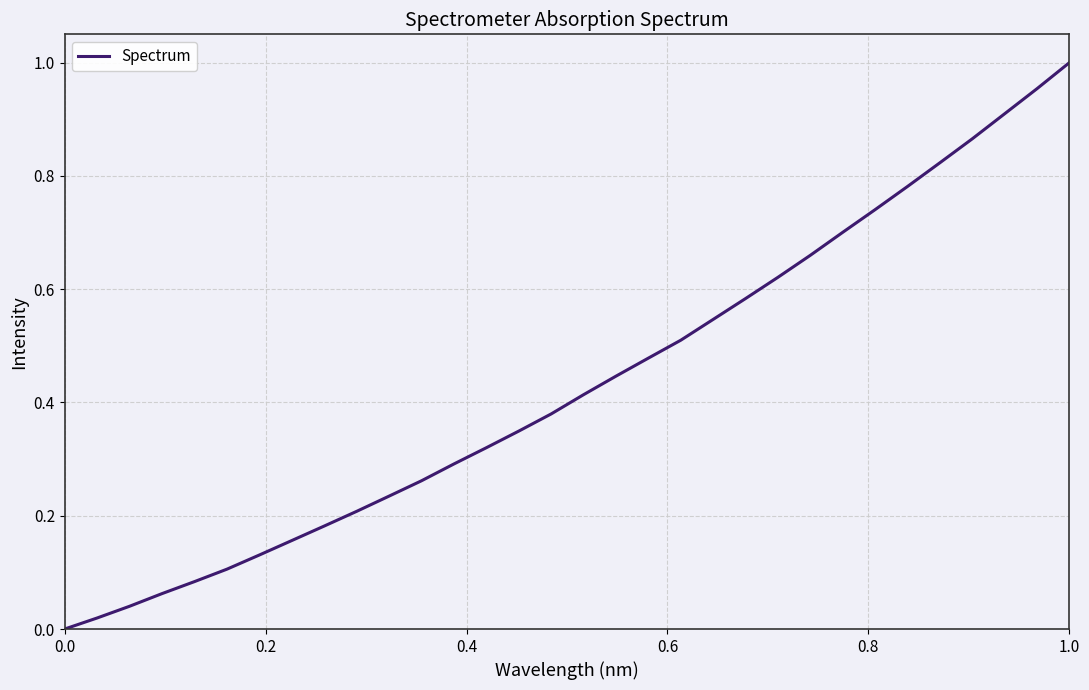

Does the chart have visible grid lines?

Yes